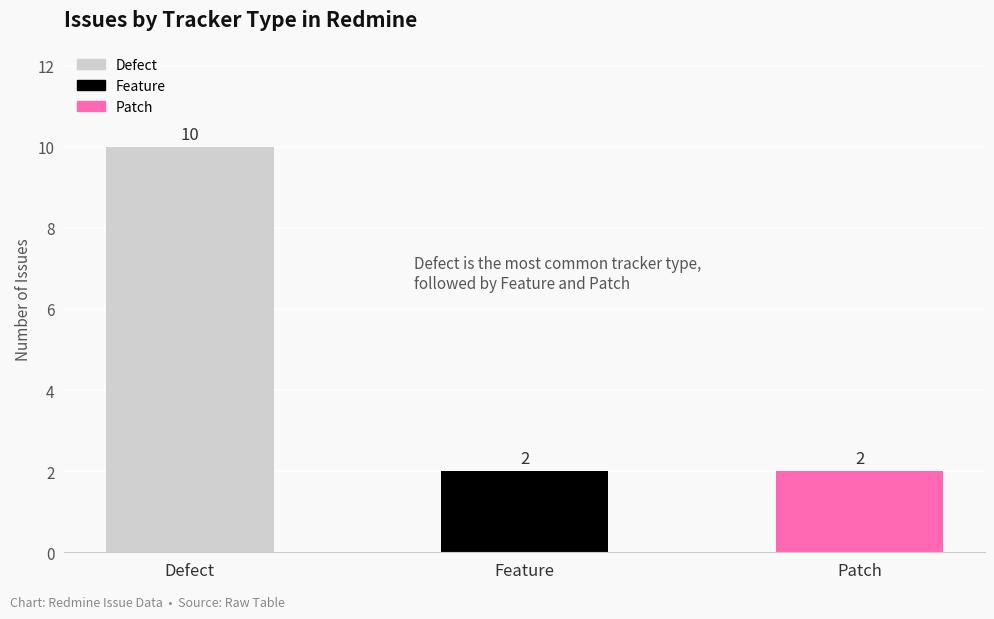

Which label corresponds to the largest value in the chart?

Defect